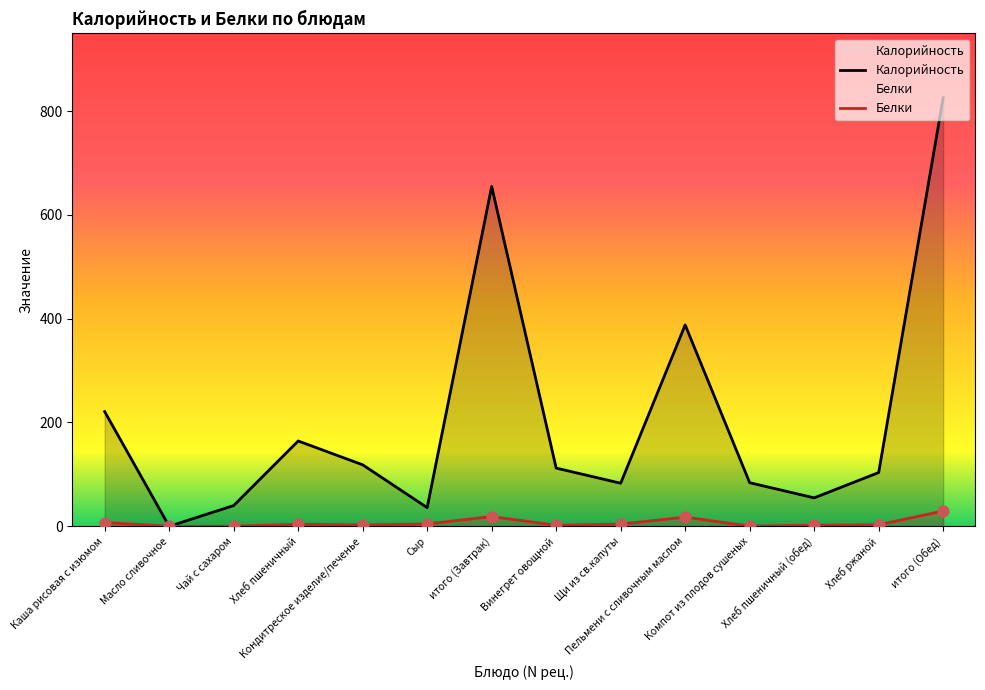

Which series contains the lowest Y value?

Калорийность